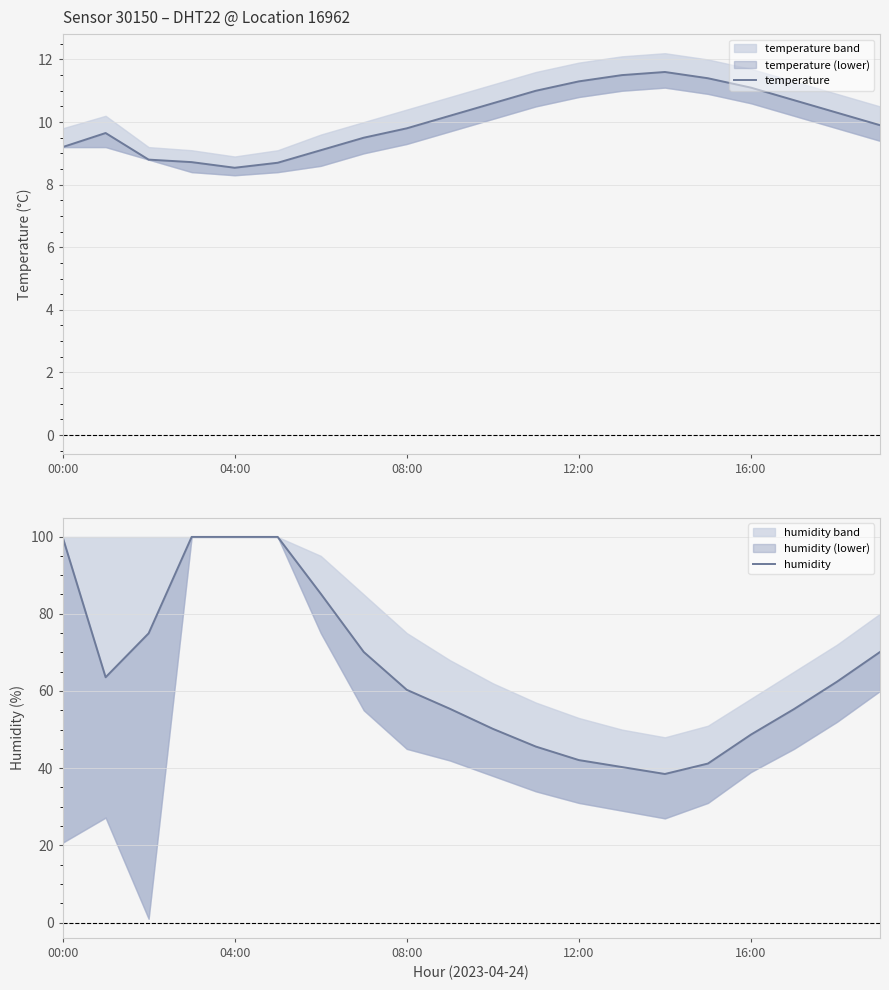

The value of humidity at 6 is 132.3. True or false?

False